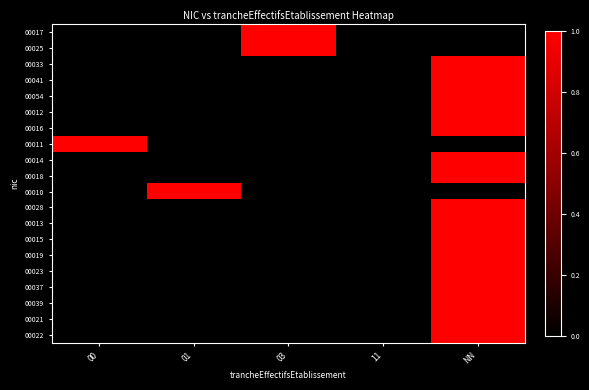

List the series in order of their peak value, lowest first.

00017, 00025, 00033, 00041, 00054, 00012, 00016, 00011, 00014, 00018, 00010, 00028, 00013, 00015, 00019, 00023, 00037, 00039, 00021, 00022